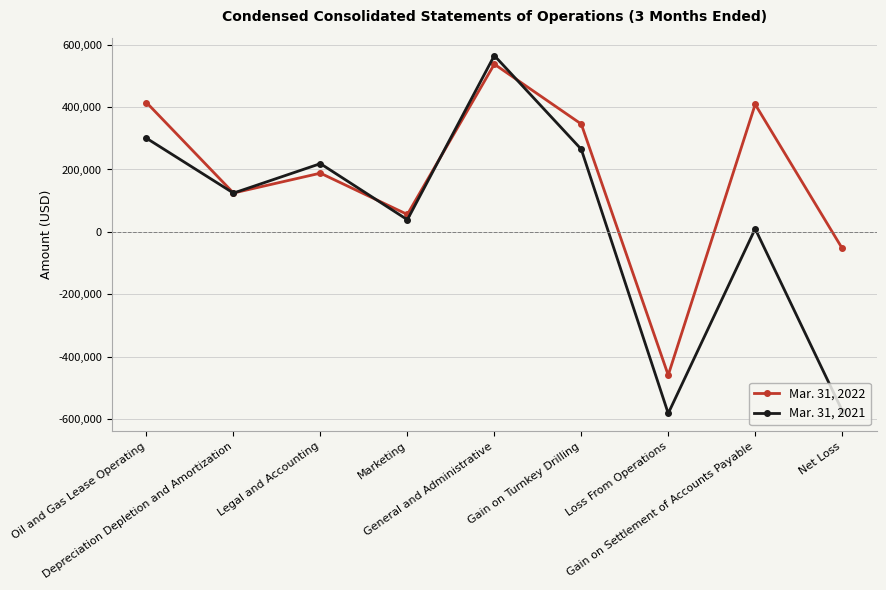

Where is the first local minimum for Mar. 31, 2022?

Depreciation Depletion and Amortization